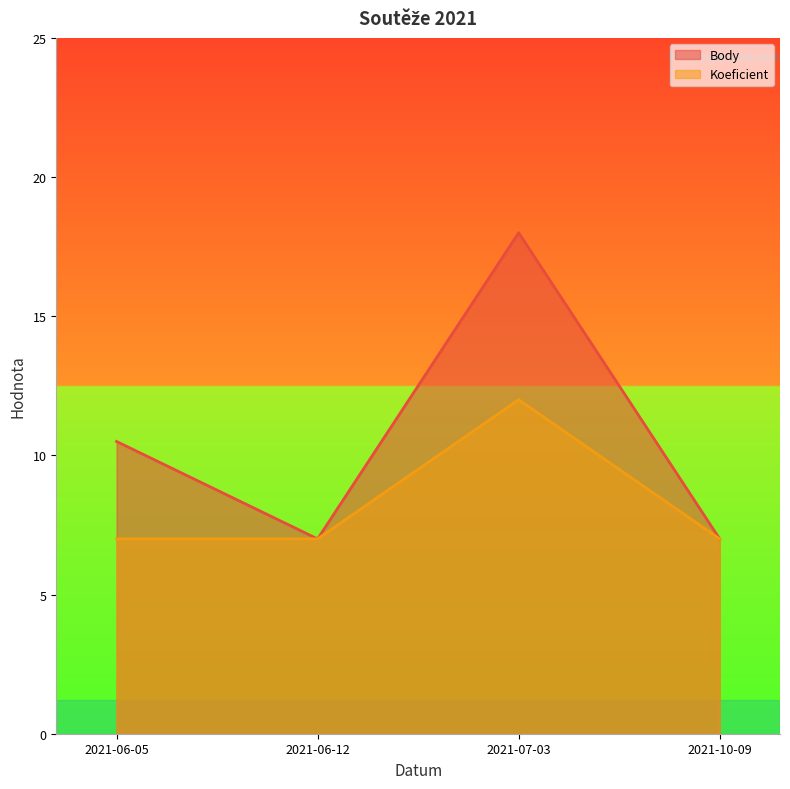

Reading left to right, list all the values displayed in this chart.

Body: 2021-06-05=10.5	2021-06-12=7.0	2021-07-03=18.0	2021-10-09=7.0
Koeficient: 2021-06-05=7.0	2021-06-12=7.0	2021-07-03=12.0	2021-10-09=7.0